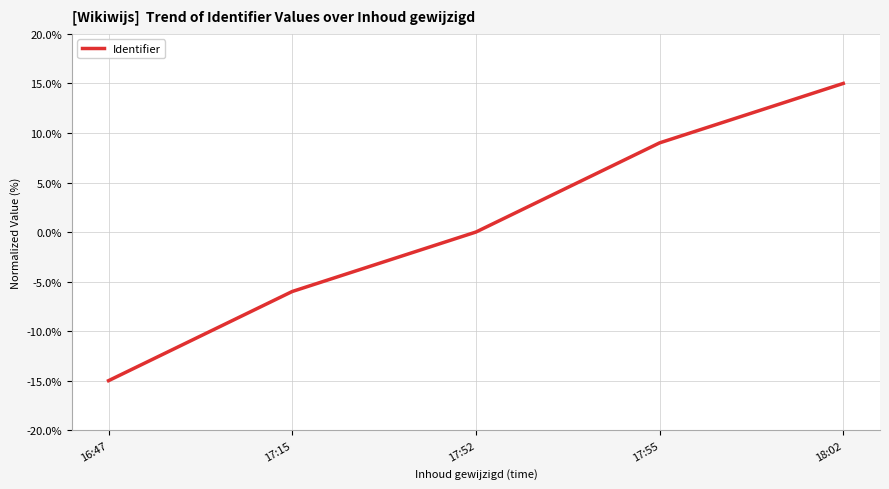

What position from the right is 17:52?

3